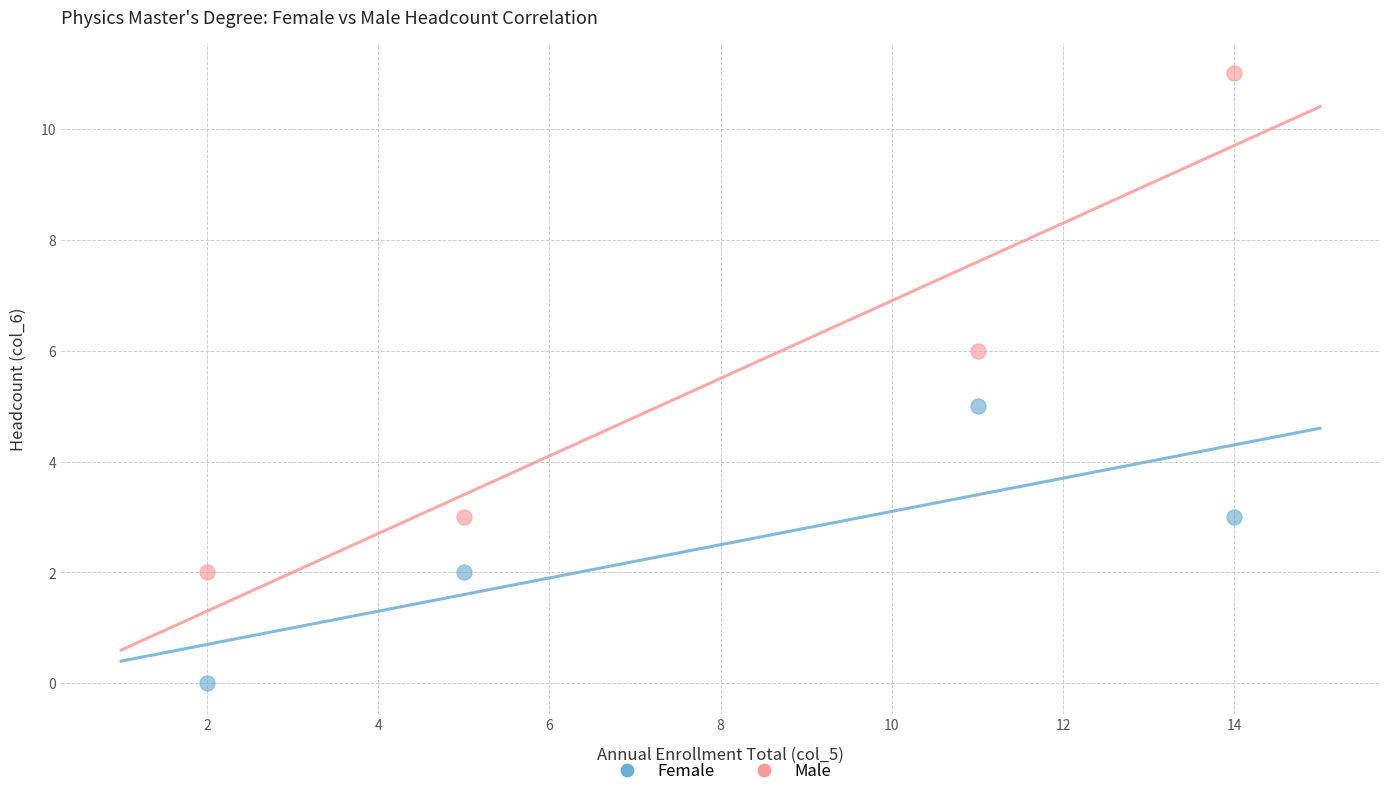

Across all data points, what is the average X value?

8